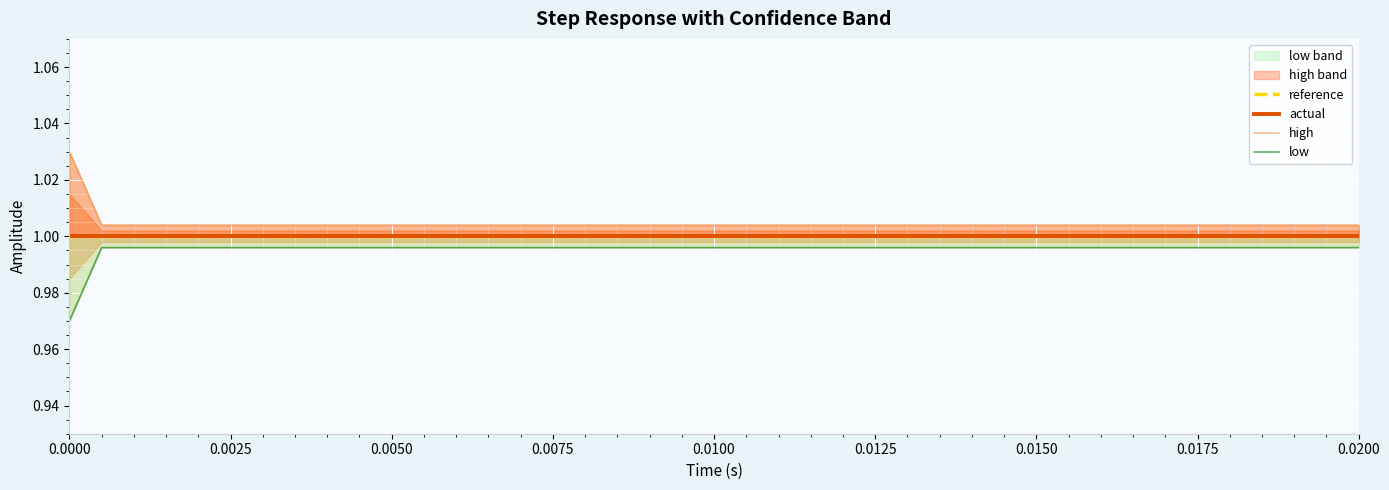

Which series has the widest spread of values?

high